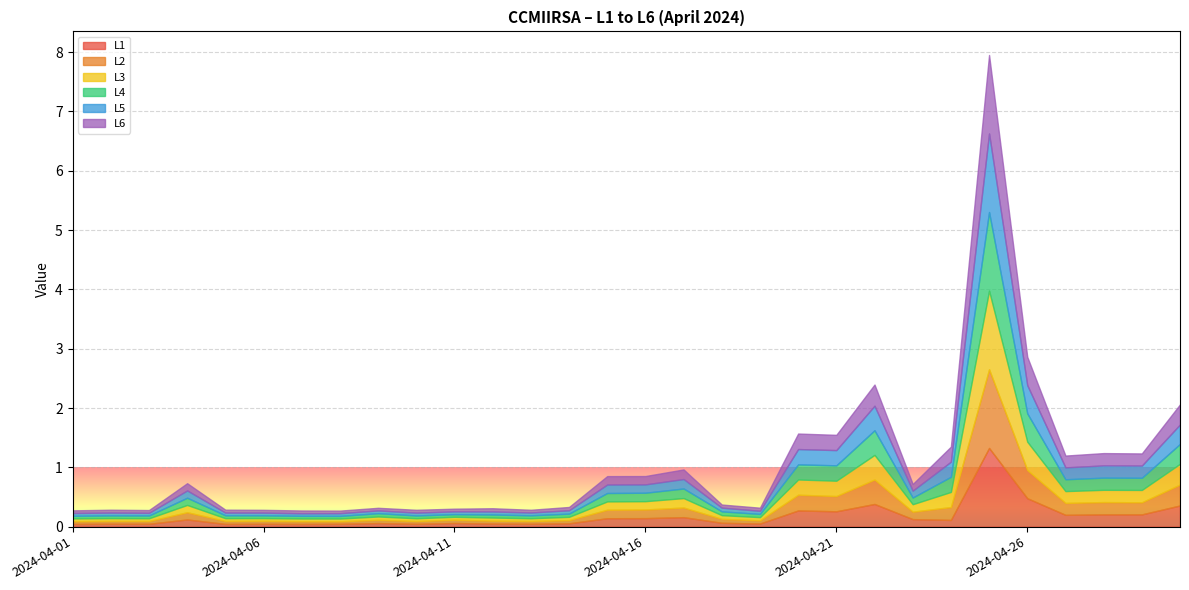

Which has a higher value, 2024-04-24 or 2024-04-15?

2024-04-15